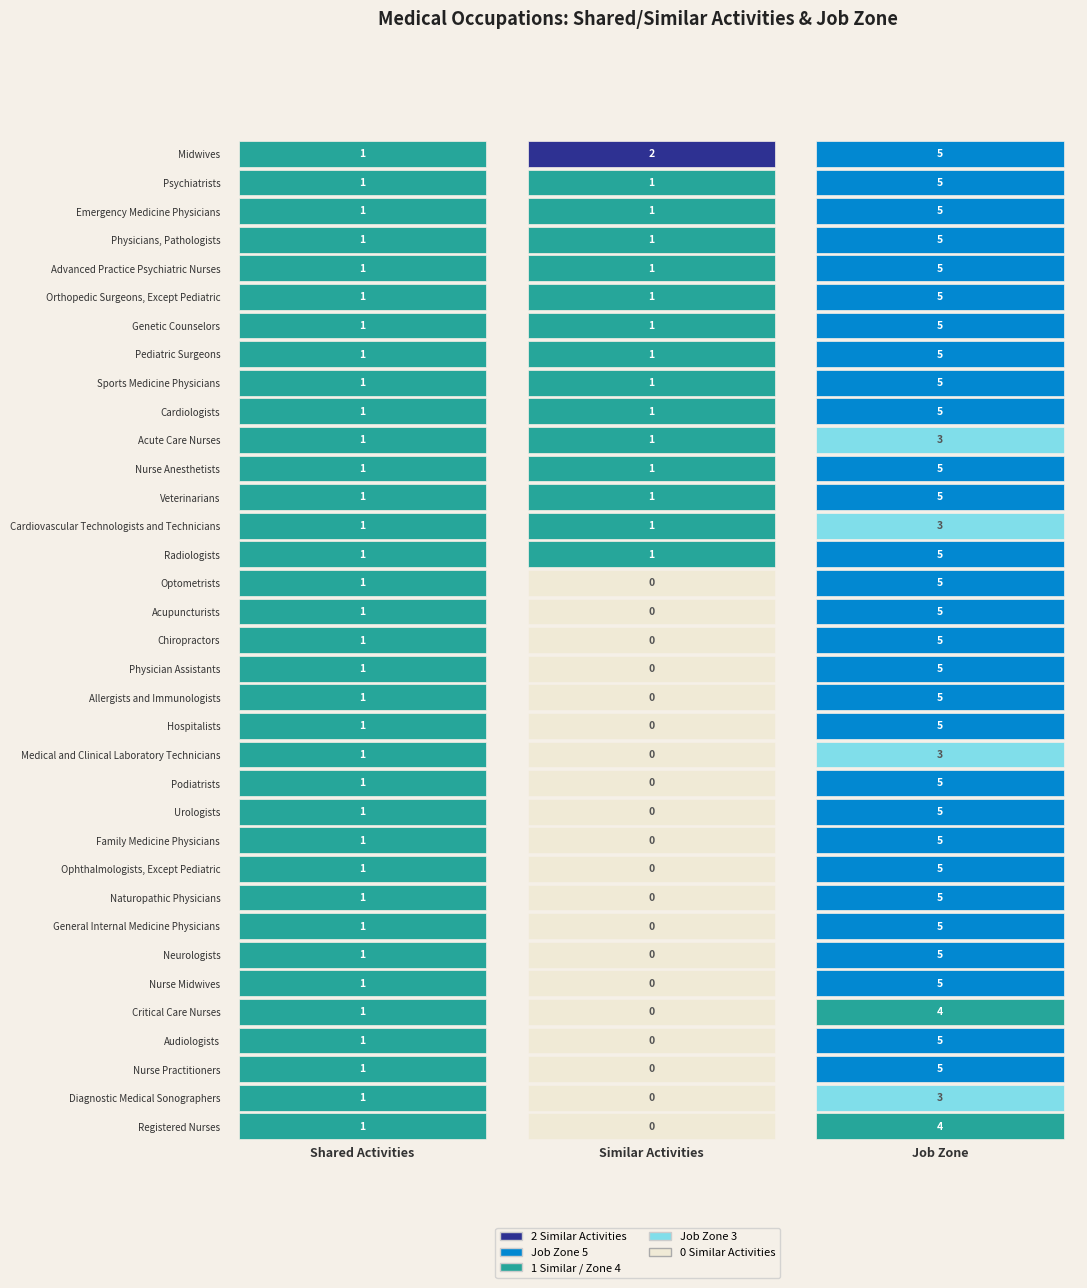

Rank the series by their maximum value, from lowest to highest.

Acute Care Nurses, Cardiovascular Technologists and Technicians, Medical and Clinical Laboratory Technicians, Diagnostic Medical Sonographers, Critical Care Nurses, Registered Nurses, Midwives, Psychiatrists, Emergency Medicine Physicians, Physicians, Pathologists, Advanced Practice Psychiatric Nurses, Orthopedic Surgeons, Except Pediatric, Genetic Counselors, Pediatric Surgeons, Sports Medicine Physicians, Cardiologists, Nurse Anesthetists, Veterinarians, Radiologists, Optometrists, Acupuncturists, Chiropractors, Physician Assistants, Allergists and Immunologists, Hospitalists, Podiatrists, Urologists, Family Medicine Physicians, Ophthalmologists, Except Pediatric, Naturopathic Physicians, General Internal Medicine Physicians, Neurologists, Nurse Midwives, Audiologists, Nurse Practitioners